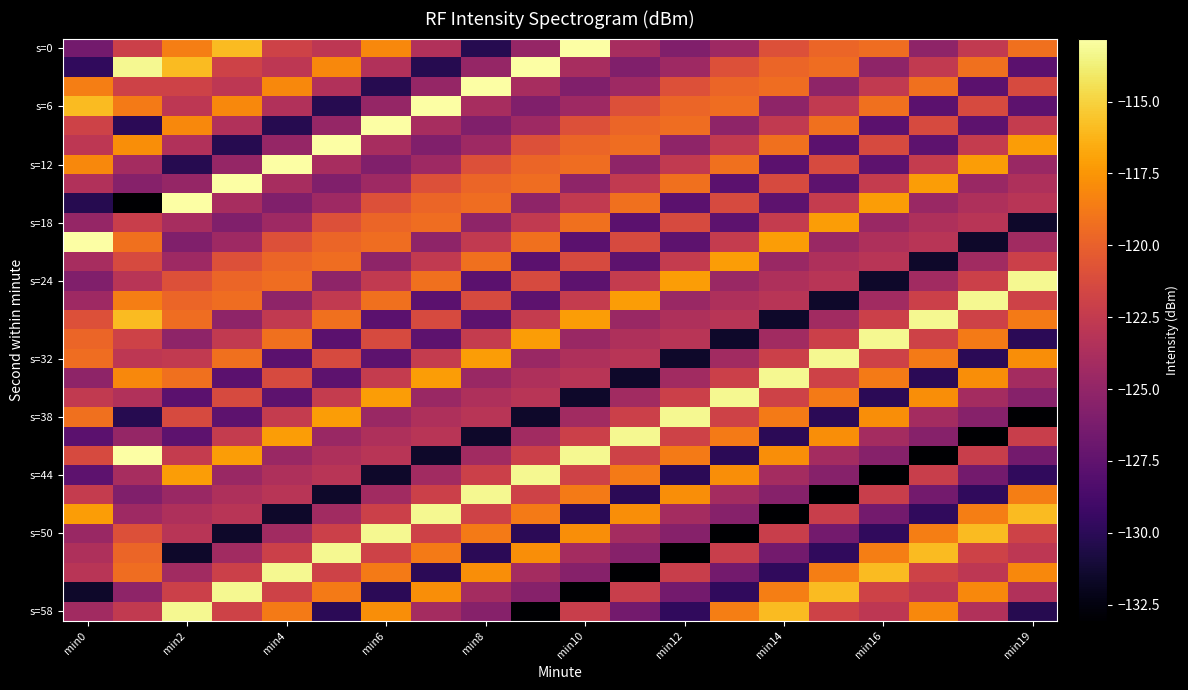

Which category has the highest value across all series?

min10